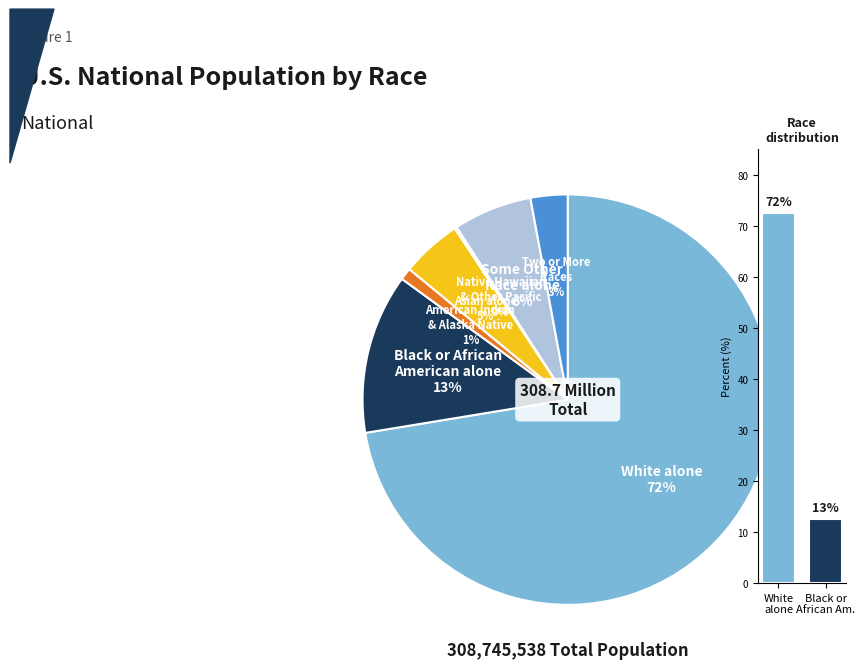

What is the change in value from American Indian and Alaska Native to Native Hawaiian and Other Pacific Islander?

-2392235